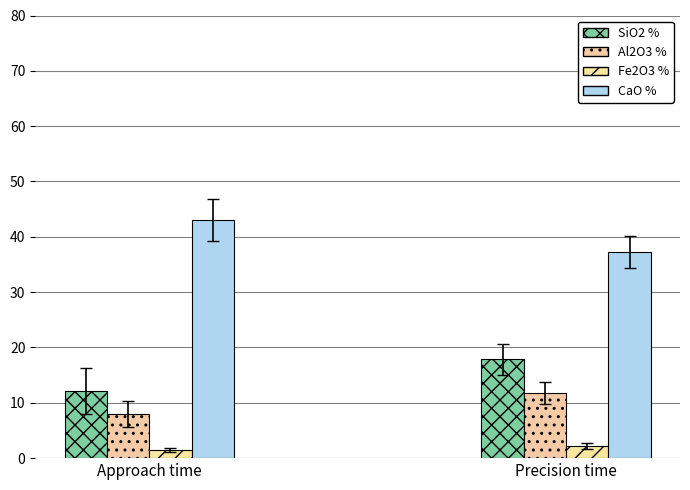

Which category has the highest value in the SiO2 % series?

Precision time